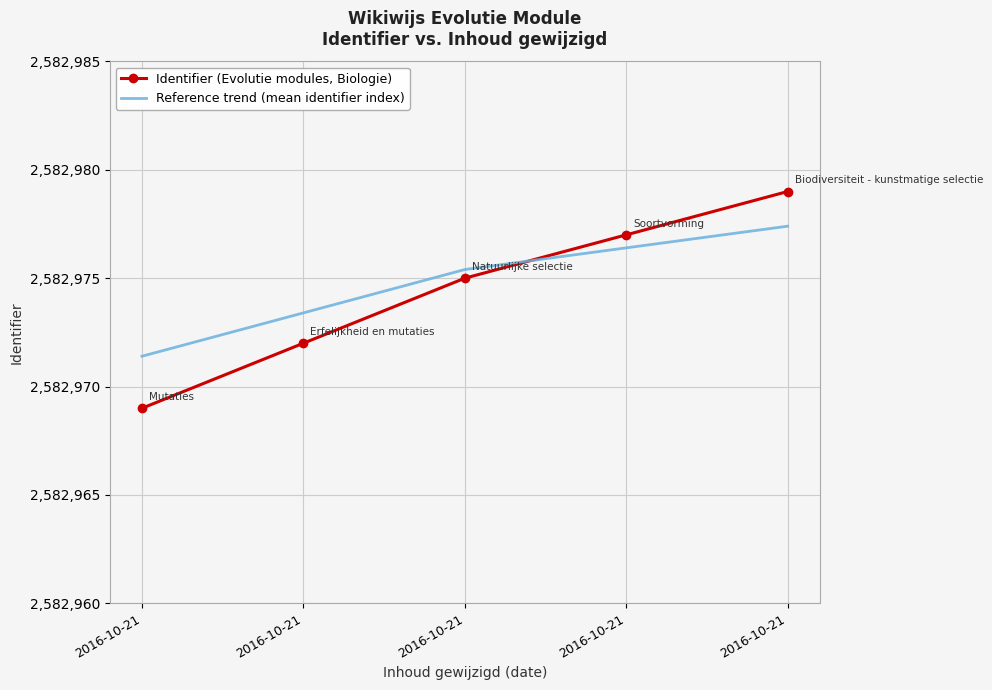

Is the value of Identifier (Evolutie modules, Biologie) at 2016-10-21 greater than the value of Reference trend (mean identifier index) at 2016-10-21?

No